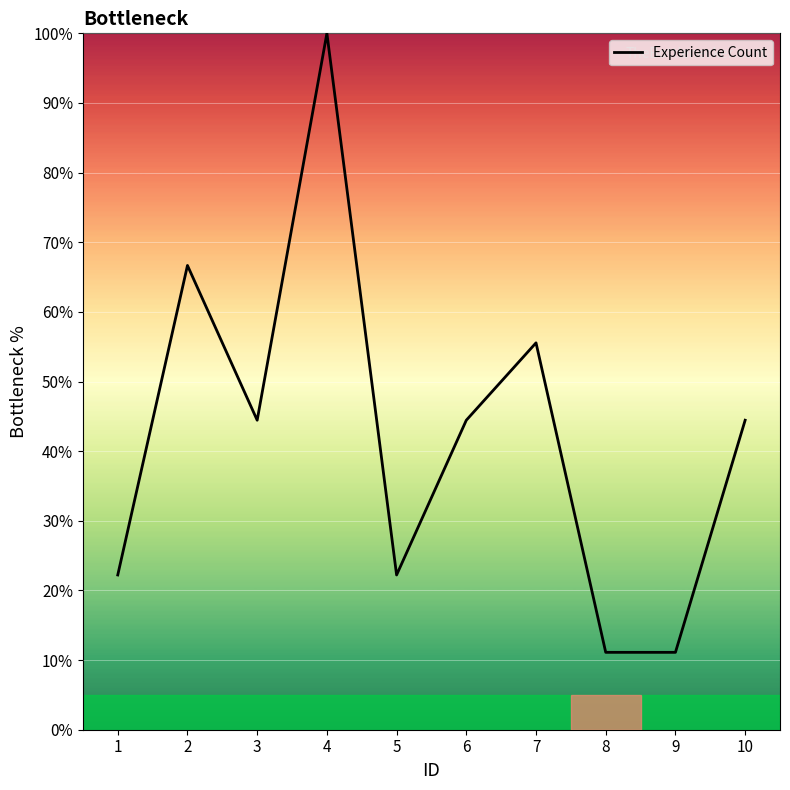

How many values are below 44?

4